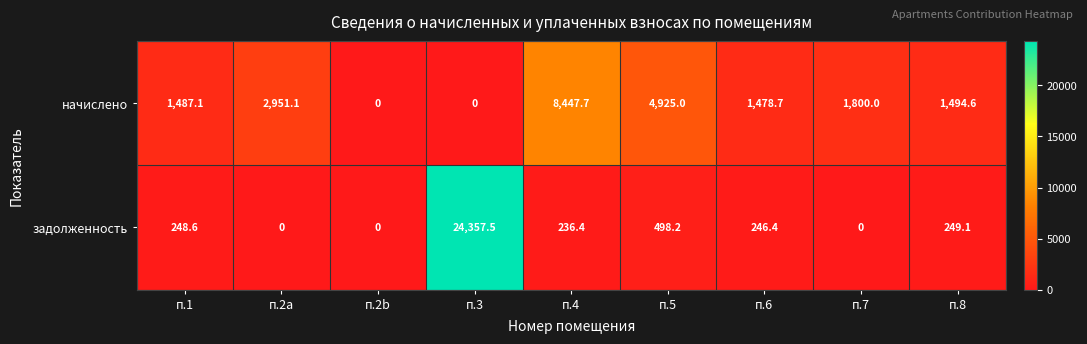

Reading left to right, transcribe all the data shown in this chart.

начислено: 1487.1	2951.1	0.0	0.0	8447.7	4925.0	1478.7	1800.0	1494.6
задолженность: 248.6	0.0	0.0	24357.5	236.4	498.2	246.4	0.0	249.1